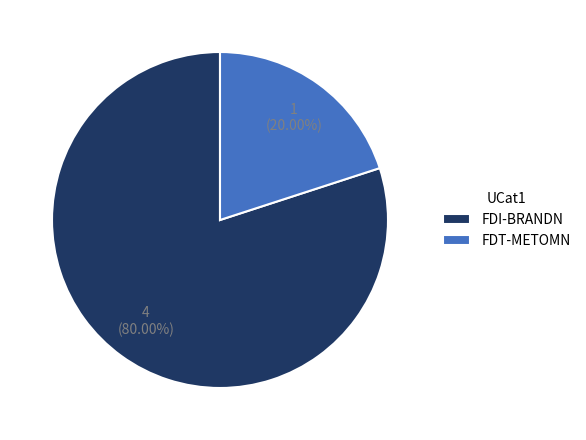

True or false: FDT-METOMN accounts for 20% of the total.

True